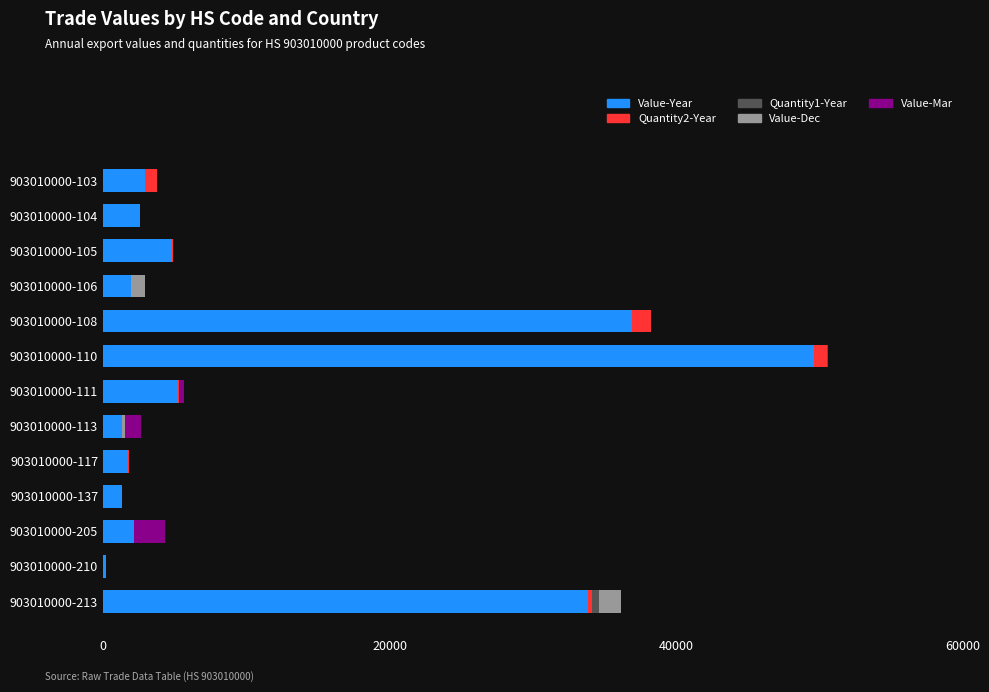

At which category is the sum across all series the highest?

903010000-110